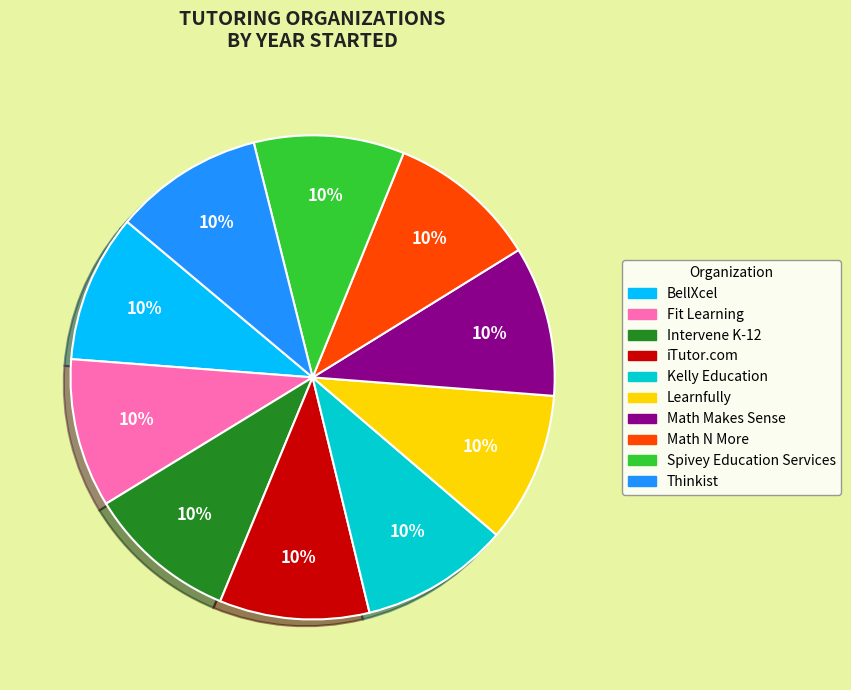

Is there a majority slice in this chart?

No